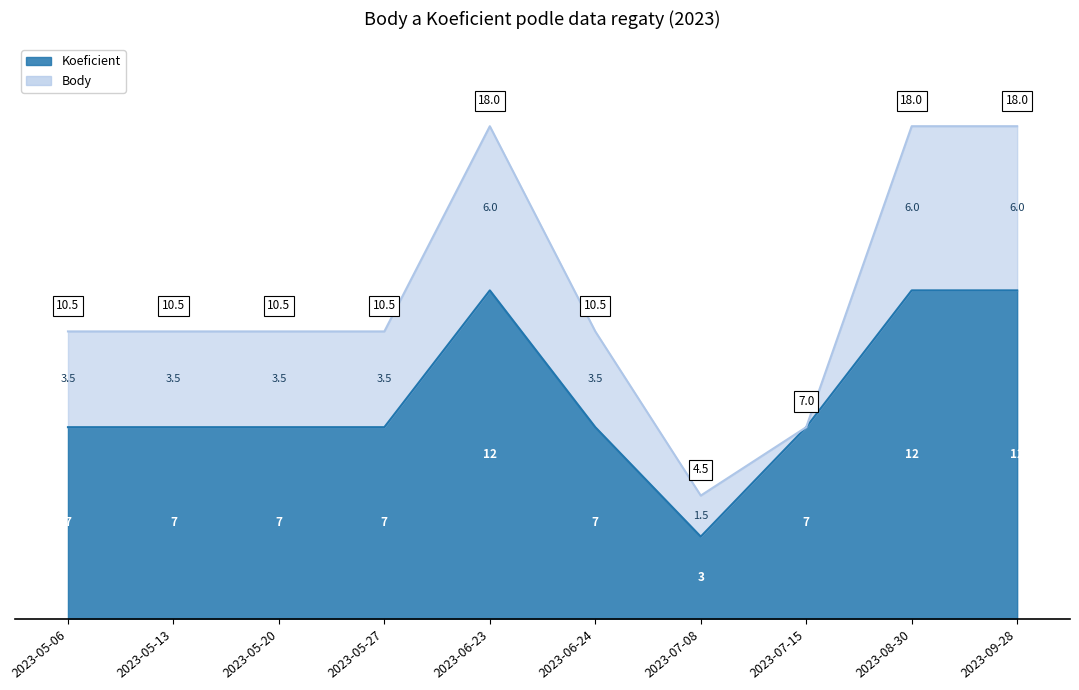

List the labels in order of Body value, smallest first.

2023-07-08, 2023-07-15, 2023-05-06, 2023-05-13, 2023-05-20, 2023-05-27, 2023-06-24, 2023-06-23, 2023-08-30, 2023-09-28